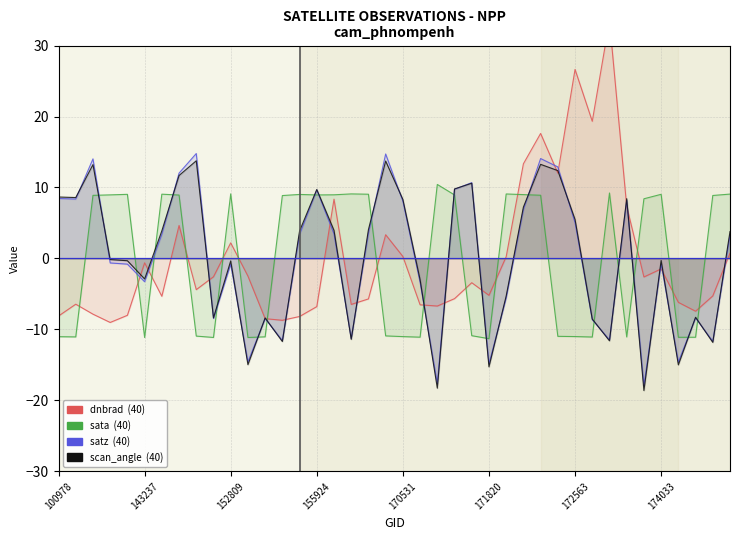

How many positive values does the dnbrad series have?

14